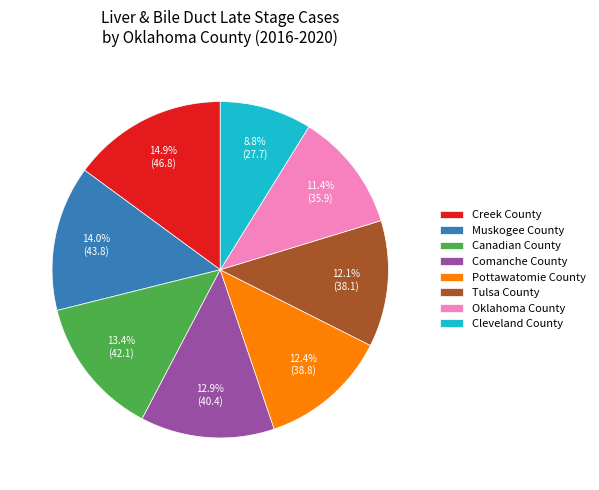

How many segments does this pie chart have?

8